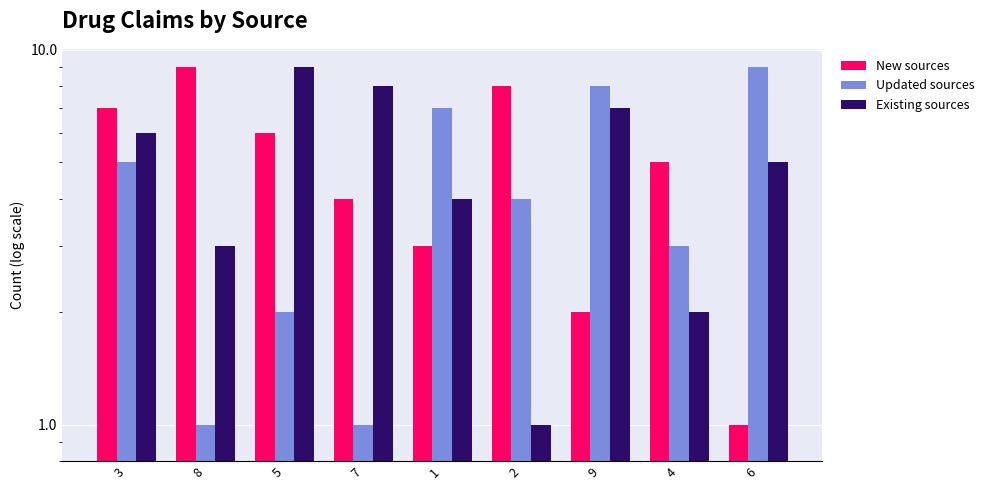

What position from the left is 5?

3